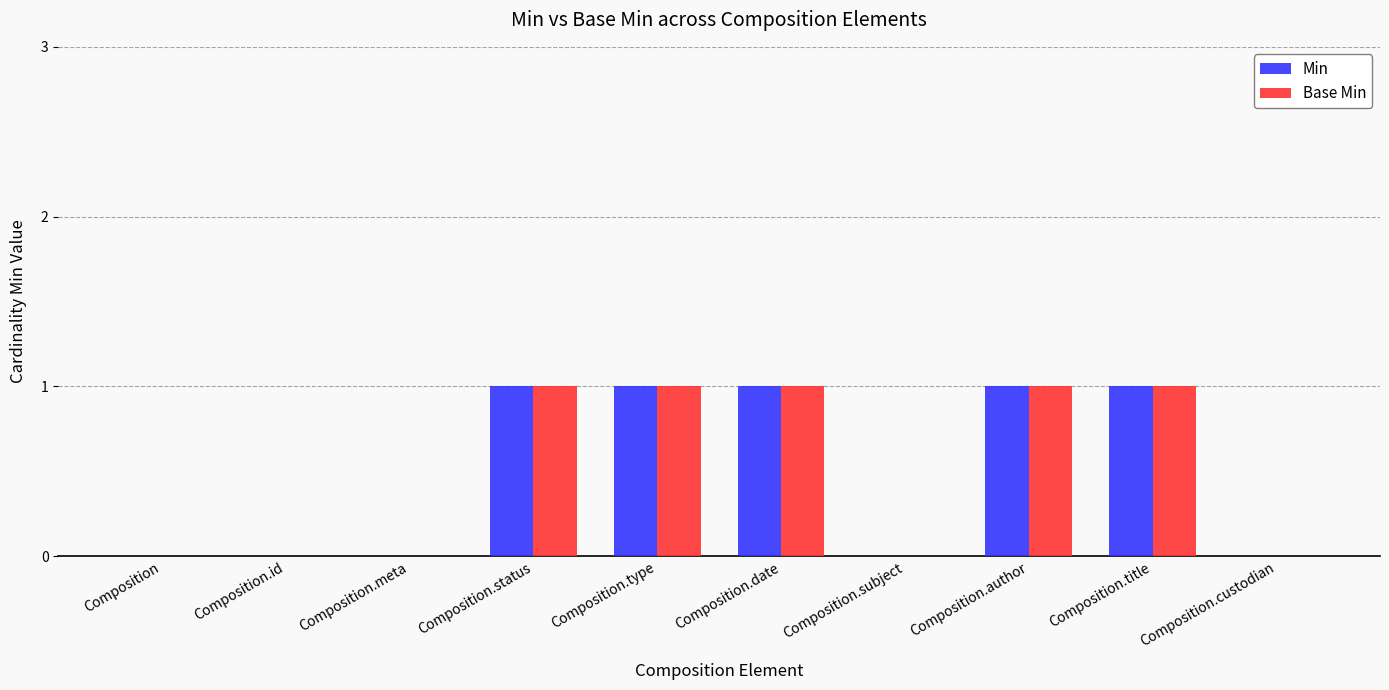

True or false: Base Min has a value of 0 at Composition.subject.

True